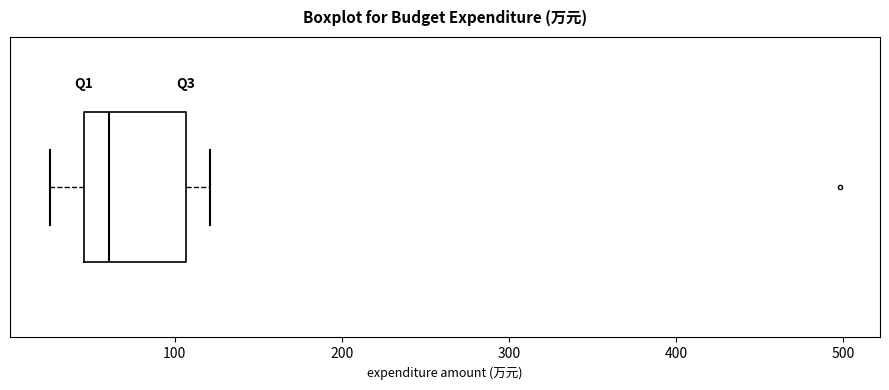

Where is the right edge of the box on the x-axis? The values are not printed on the chart, so give them approximately, as read against the axis.

110